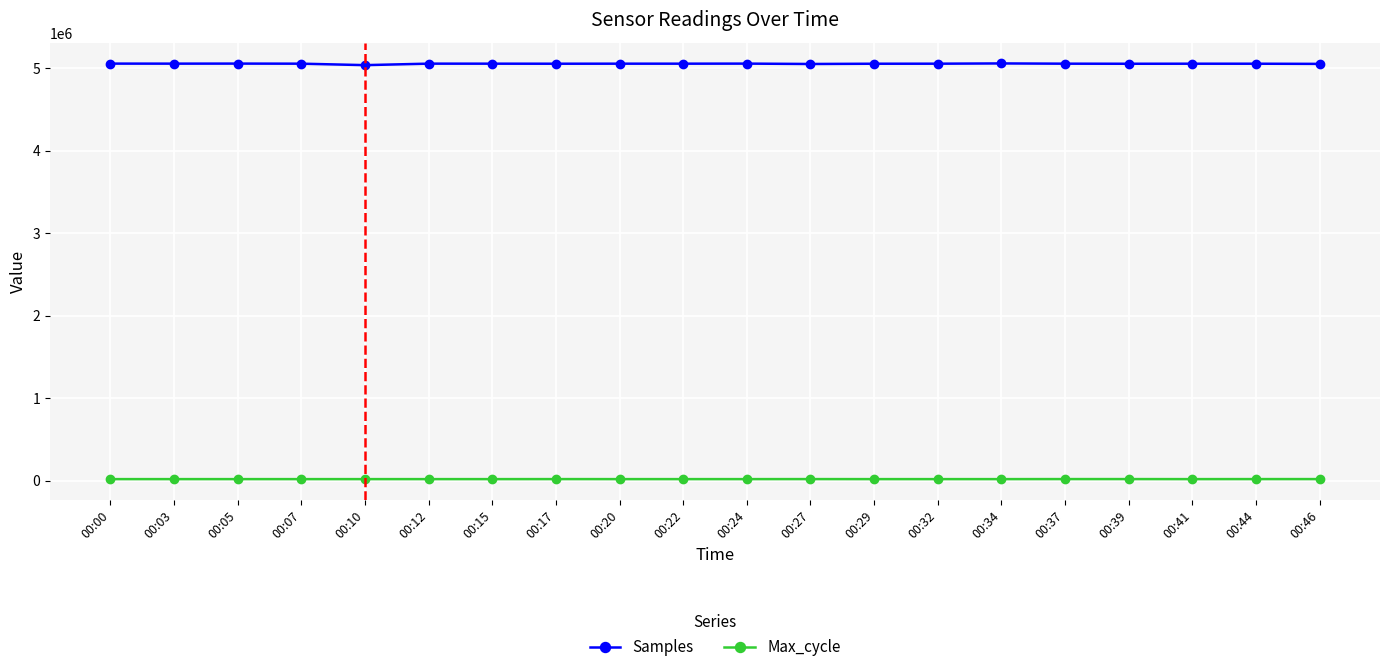

Which series has the widest spread of values?

Samples